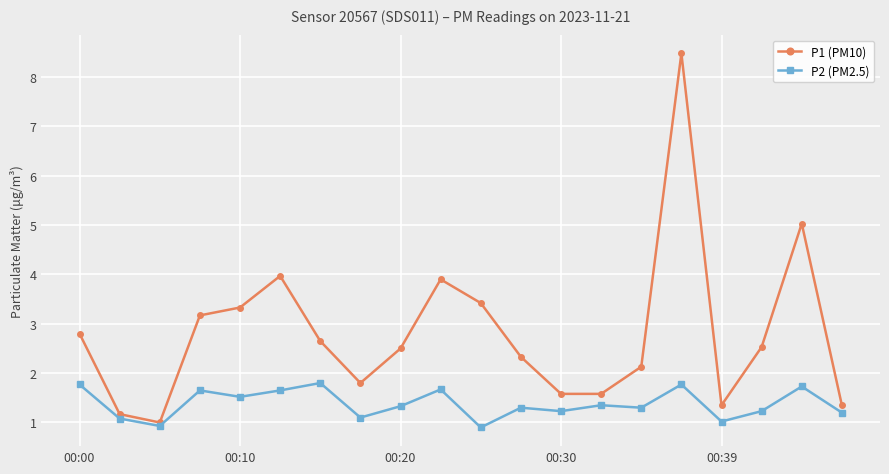

Does the chart have visible grid lines?

Yes